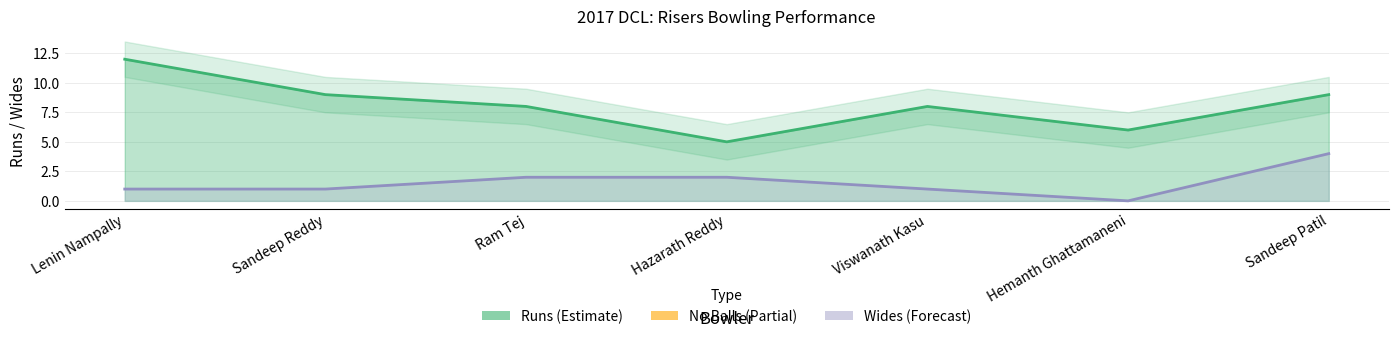

What is the sum of all Wides values?

11